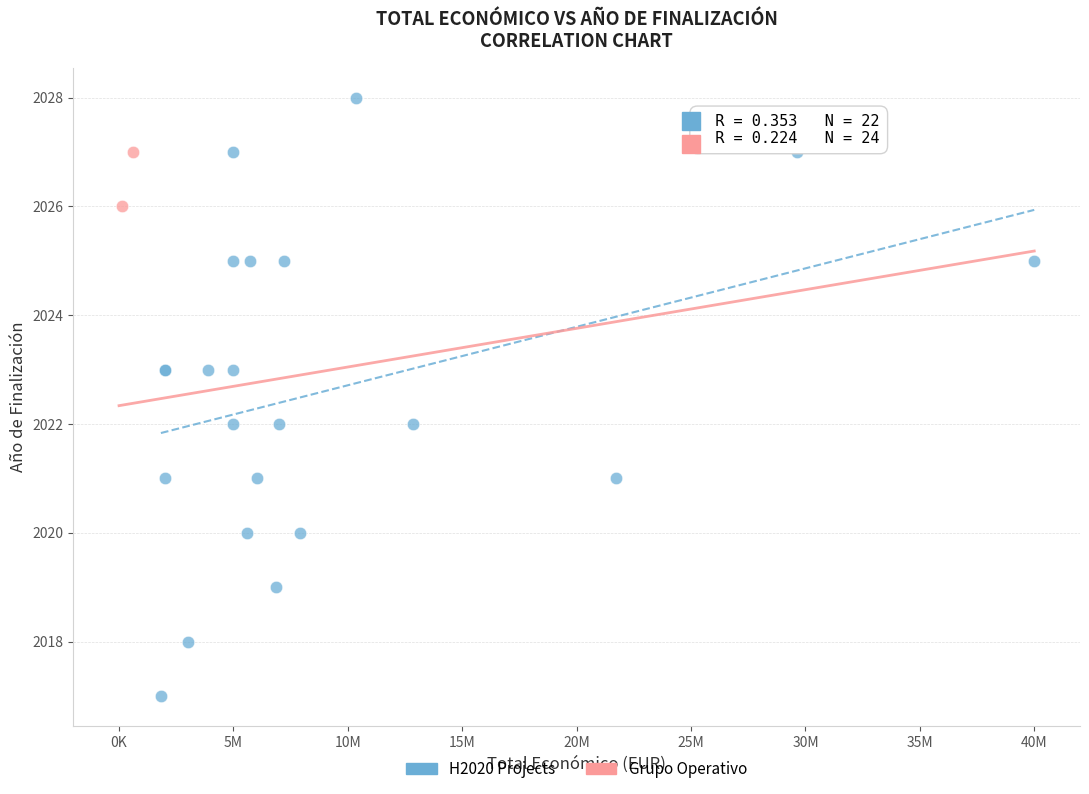

What are all the series names shown in the legend?

H2020 Projects, Grupo Operativo